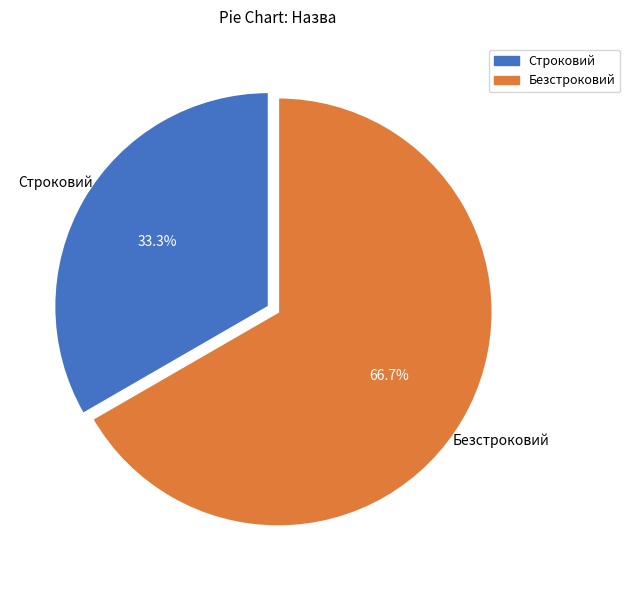

To the nearest percent, what percentage of the pie is Безстроковий?

67%